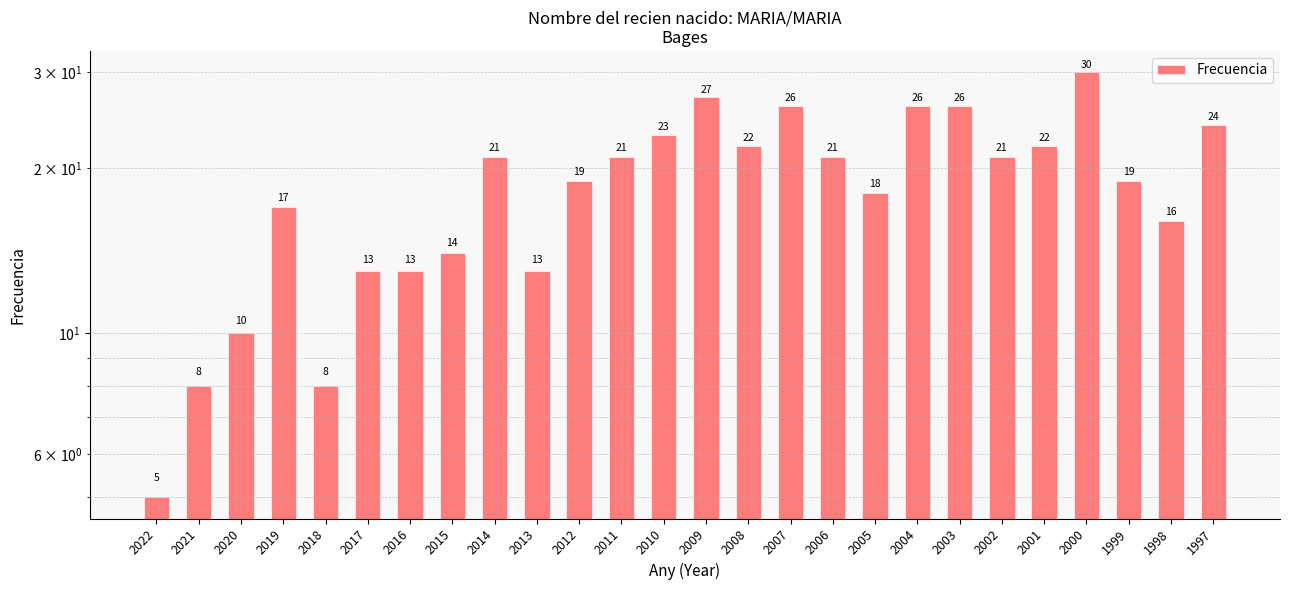

Are the bars grouped side by side (vs. stacked)?

No